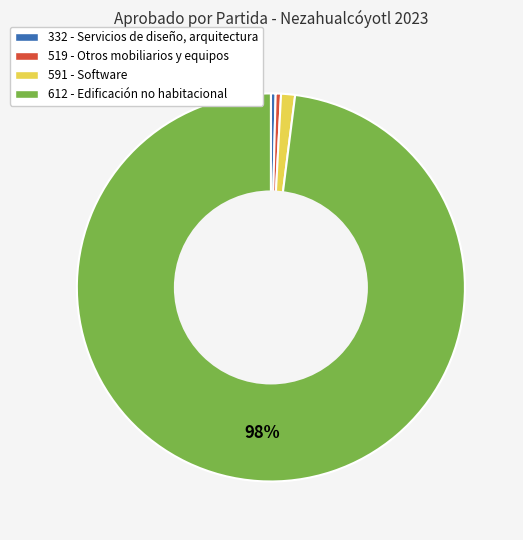

Which category has the biggest portion of the pie?

612 - Edificación no habitacional